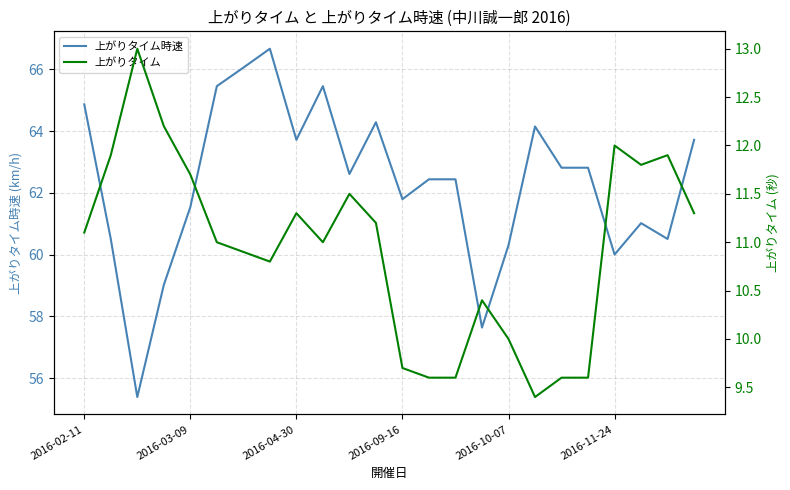

At which label does 上がりタイム時速 first exceed 62?

2016-02-11